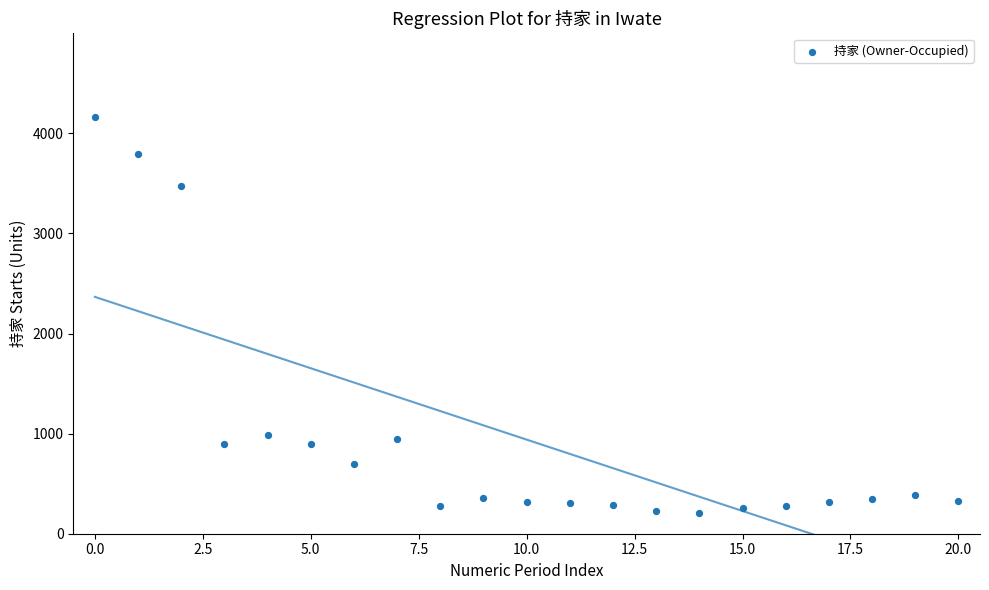

What is the range of Y values (max minus min)?

3954